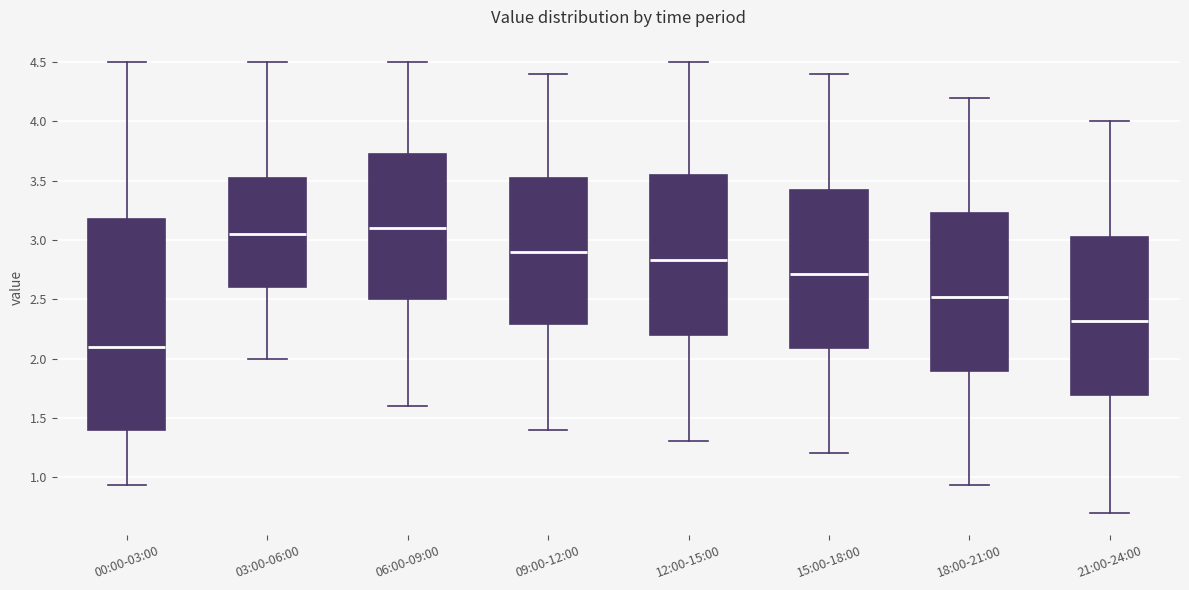

Which box is the tallest, from its lower edge to its upper edge?

00:00-03:00